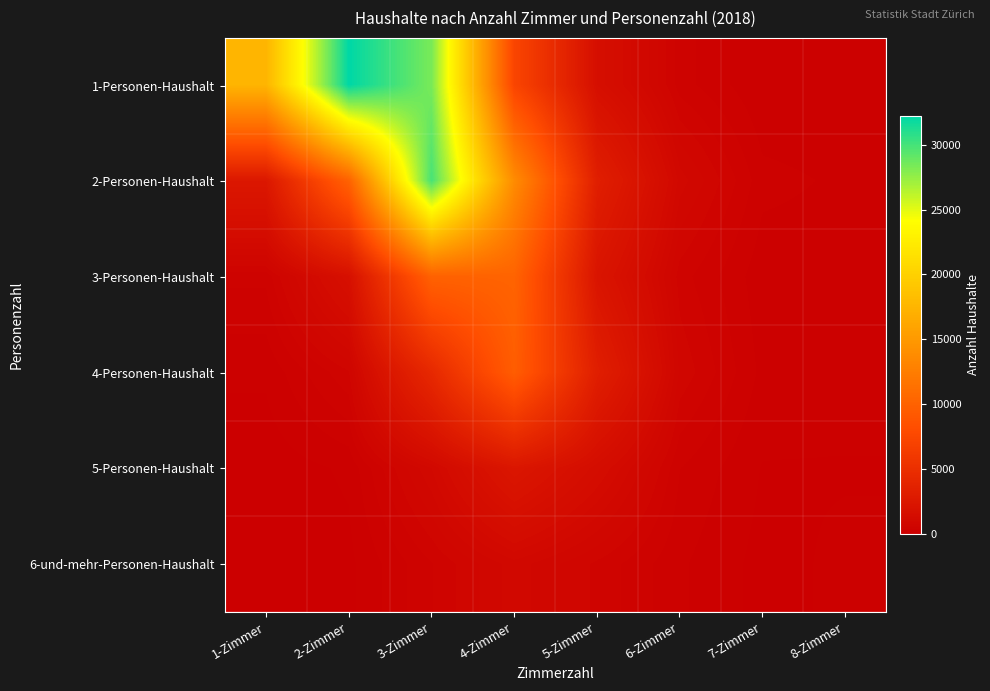

Which series changed the most between 2-Zimmer and 8-Zimmer?

1-Personen-Haushalt